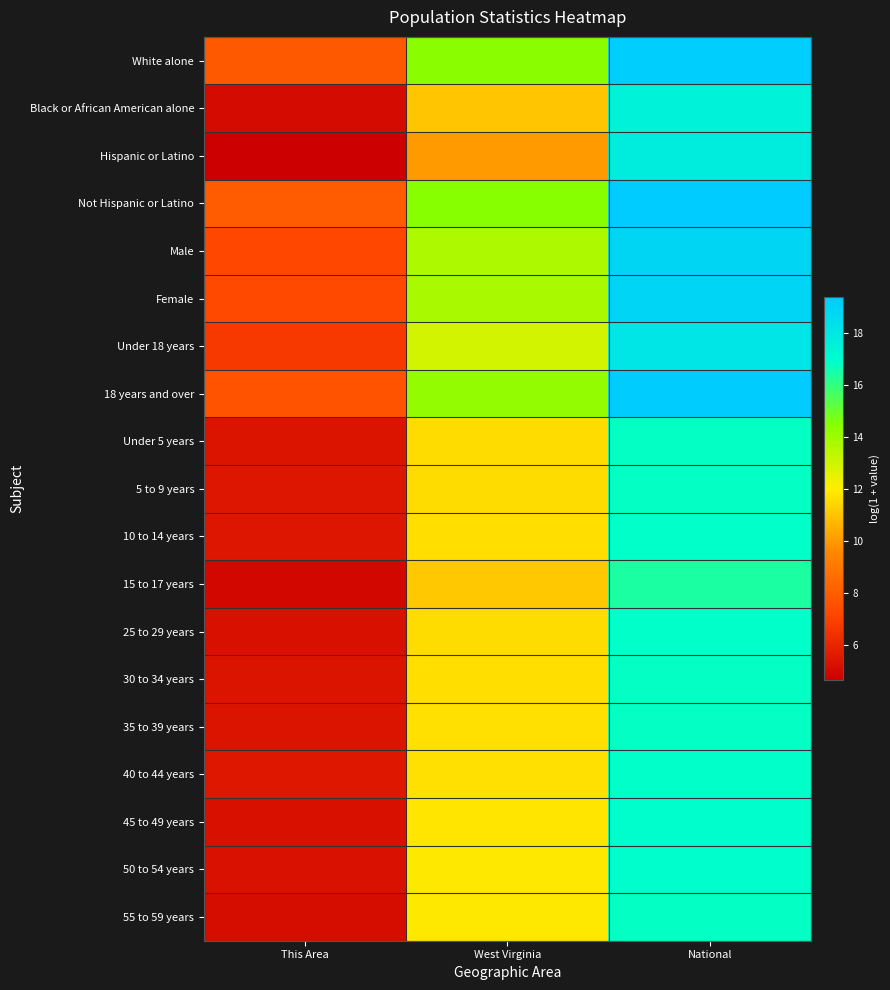

What is the difference between the highest and lowest values at National?

3.0